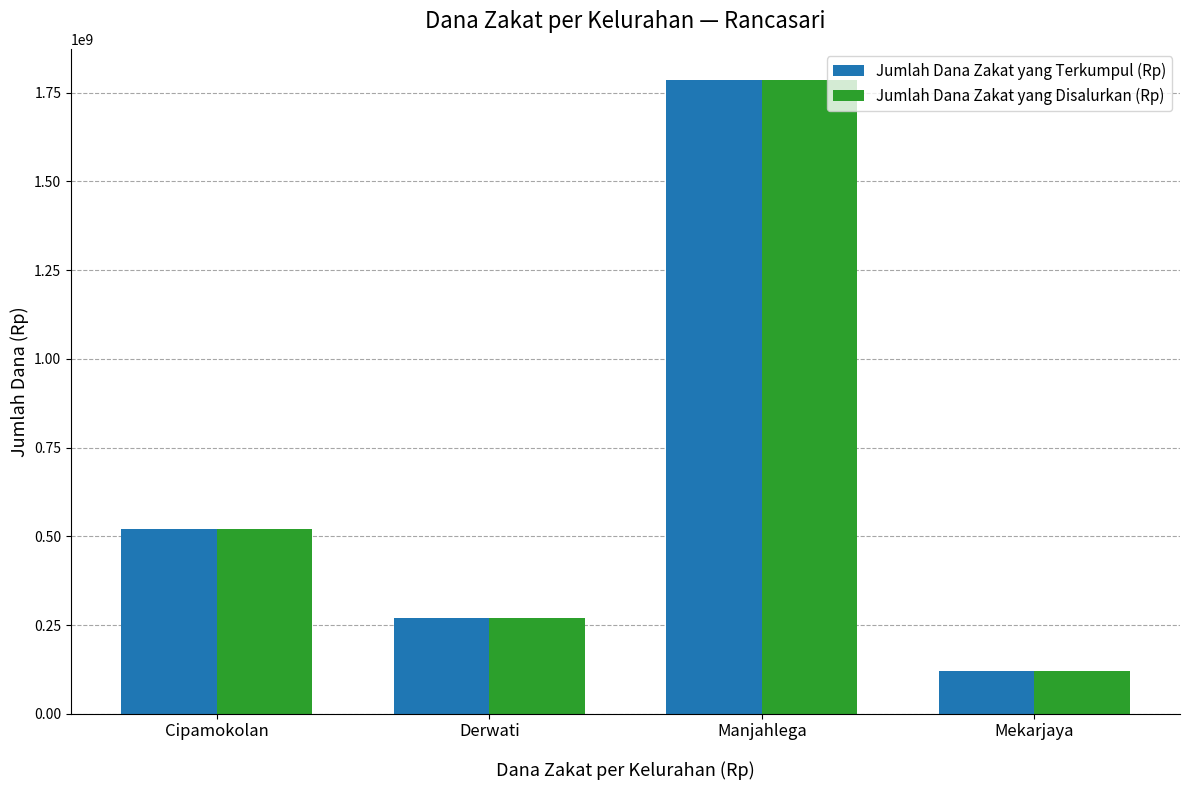

Reading right to left, transcribe all the data shown in this chart.

Jumlah Dana Zakat yang Terkumpul (Rp): Mekarjaya=119700000	Manjahlega=1784182733	Derwati=269699000	Cipamokolan=519749000
Jumlah Dana Zakat yang Disalurkan (Rp): Mekarjaya=119700000	Manjahlega=1784182733	Derwati=269699000	Cipamokolan=519749000